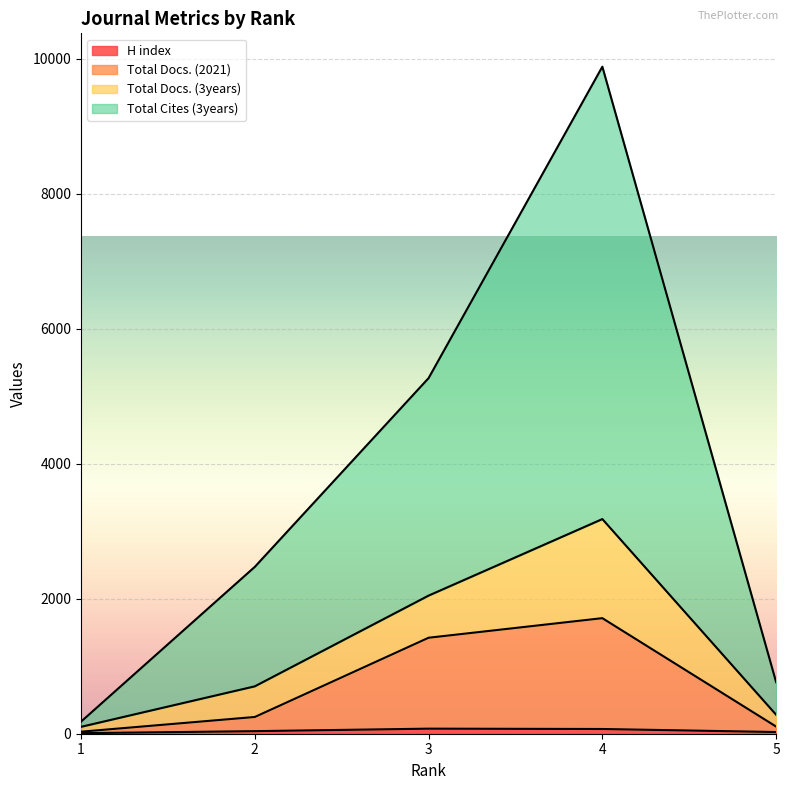

What is the spread (max minus min) of values at 2?

2434